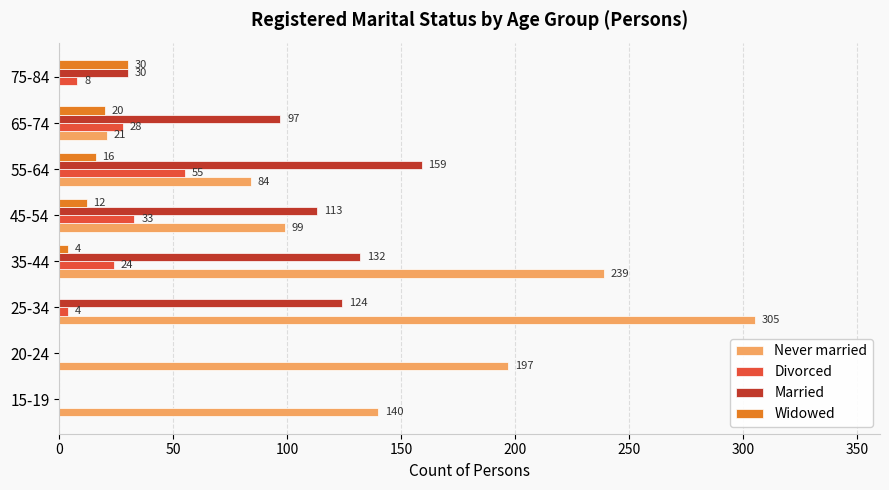

What is the sum of all Widowed values?

82